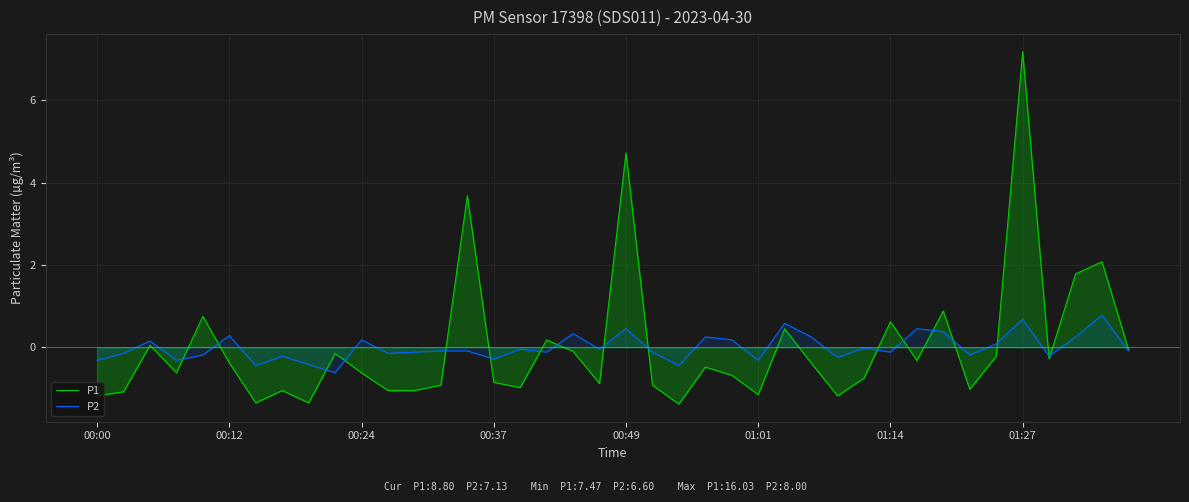

How many times do P2 and P1 cross each other?

17